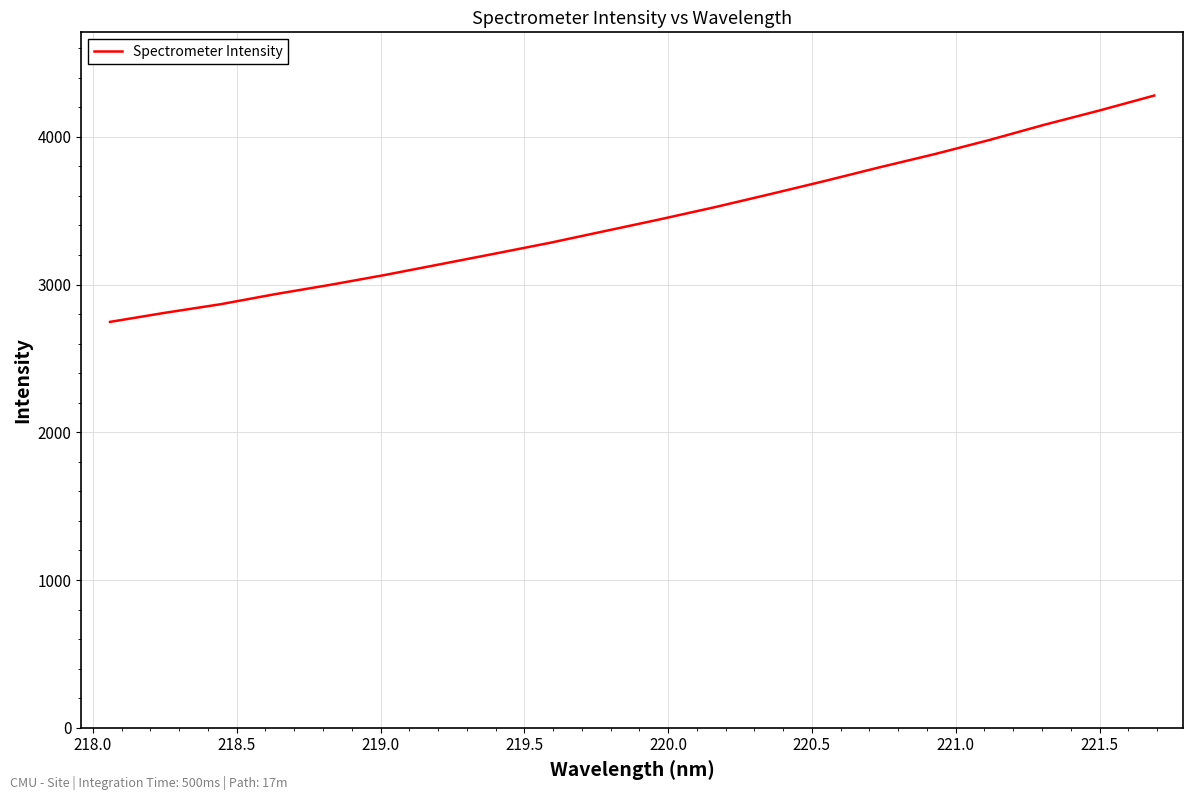

What is the smallest value displayed?

2747.3